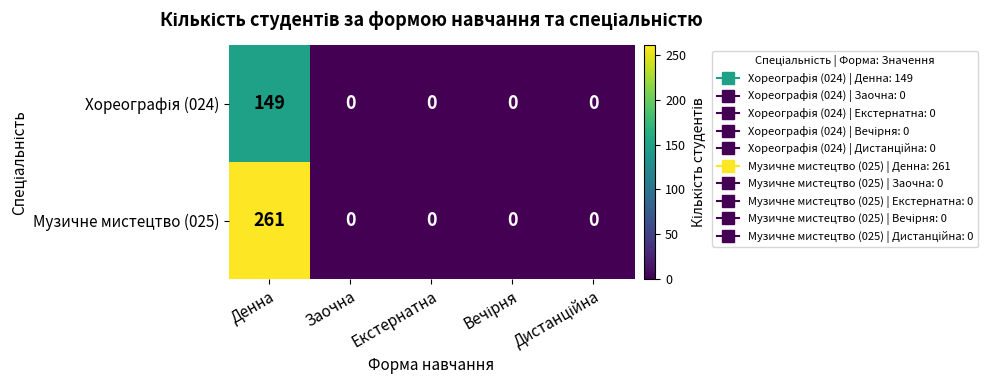

The Музичне мистецтво (025) series shows 0 at Заочна. True or false?

True